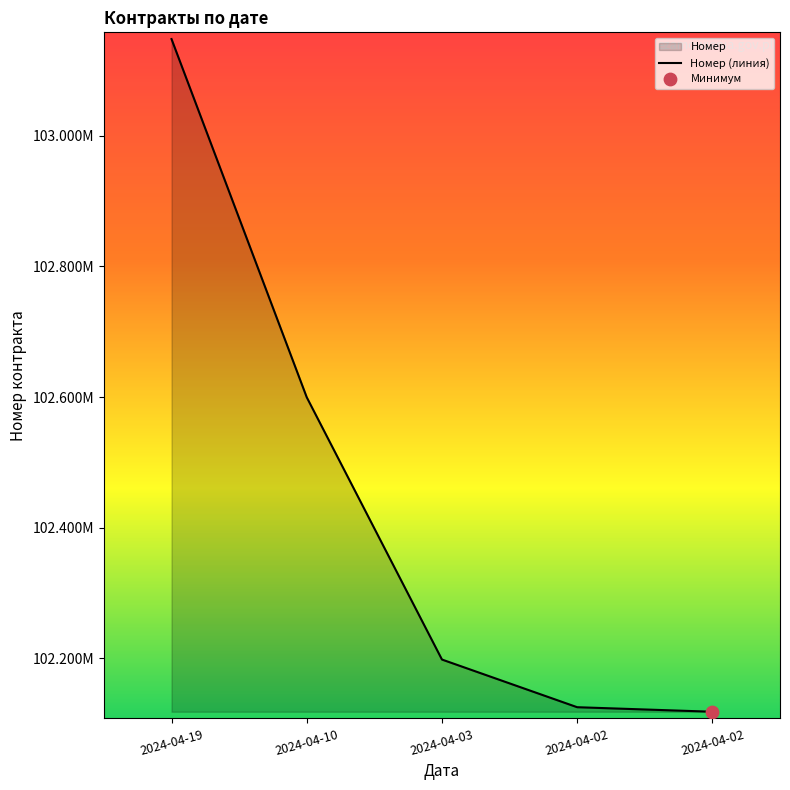

What is the ratio of the value at 2024-04-03 to the value at 2024-04-19?

1.0